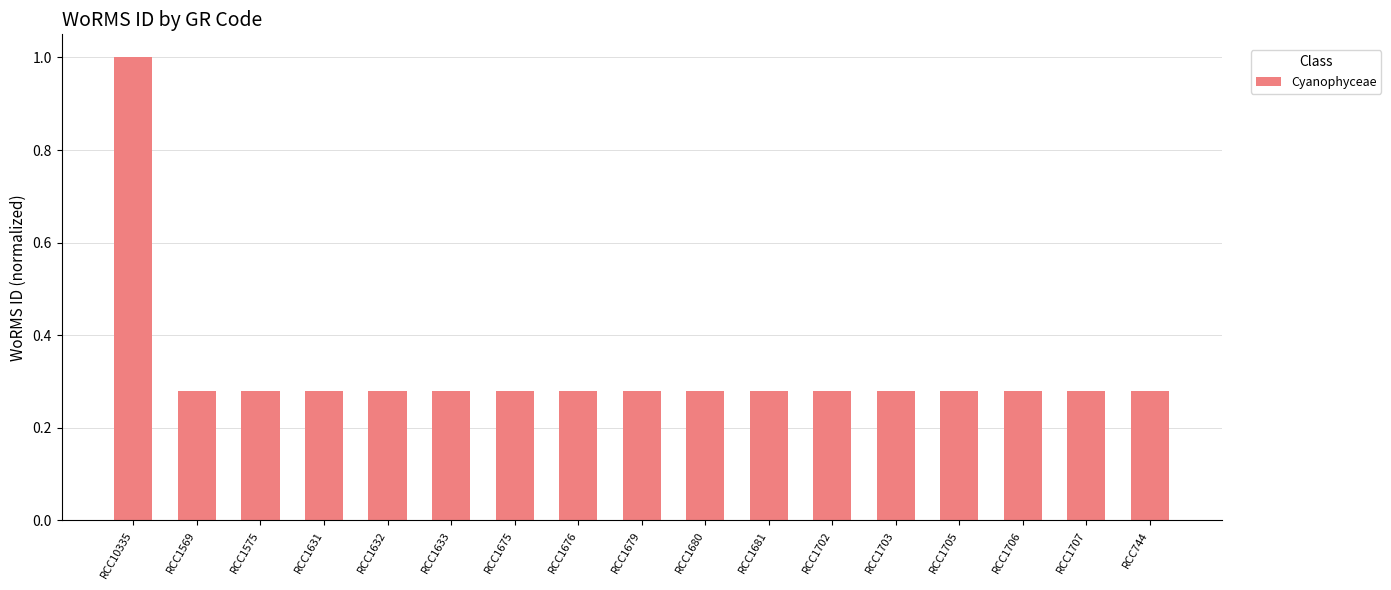

What is the sum of all values?

5.5